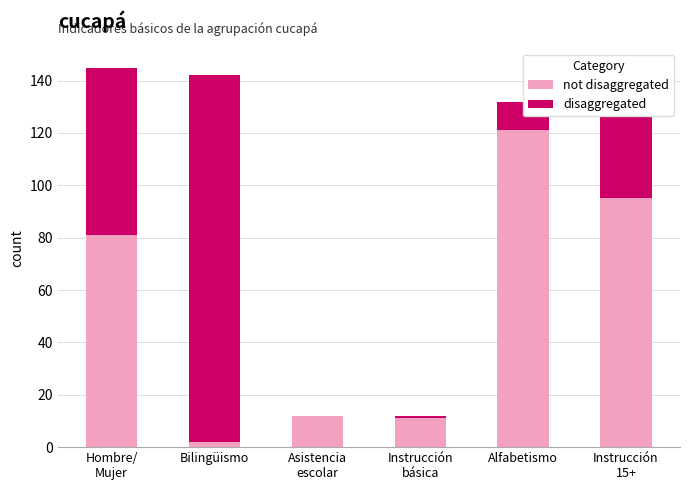

The value of disaggregated at Bilingüismo is 140. True or false?

True